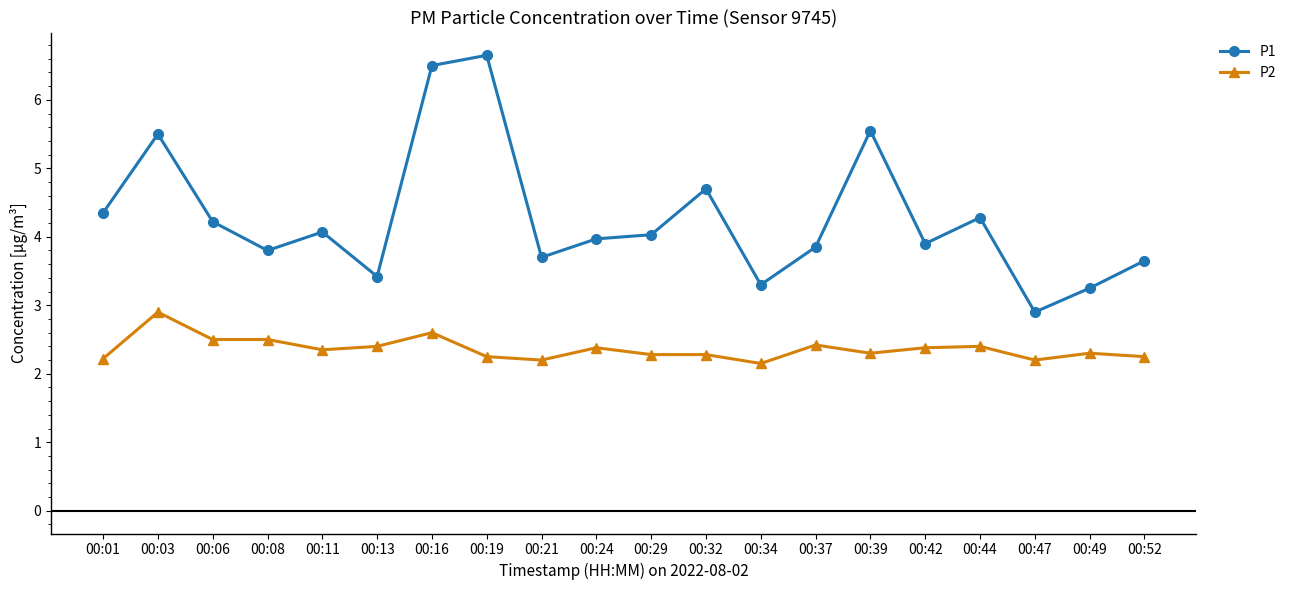

What is the greatest value displayed?

6.7